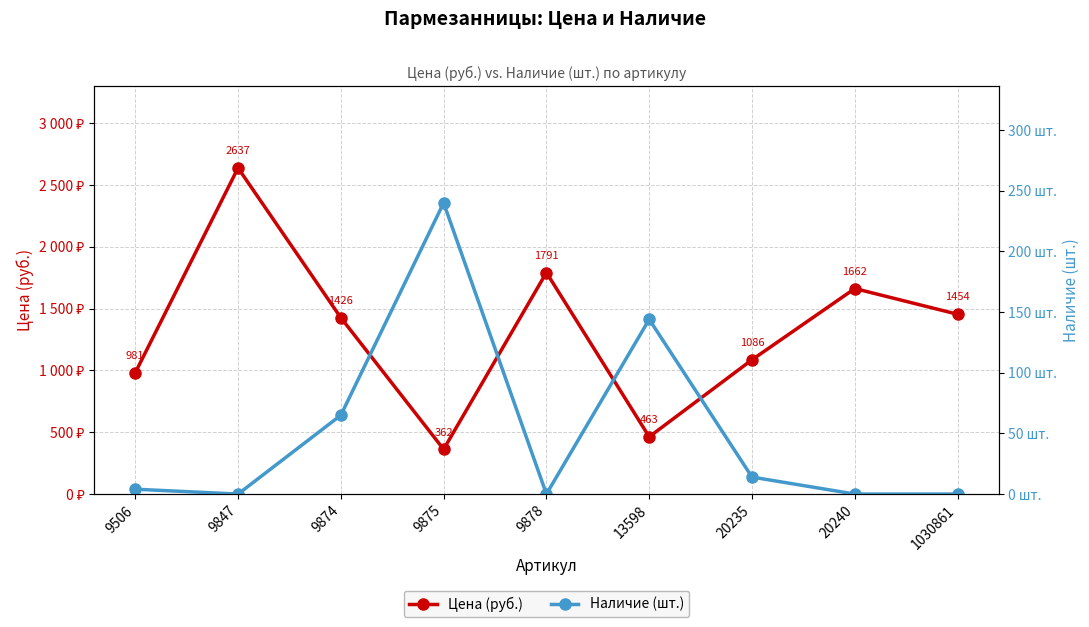

How many lines are shown in the chart?

2